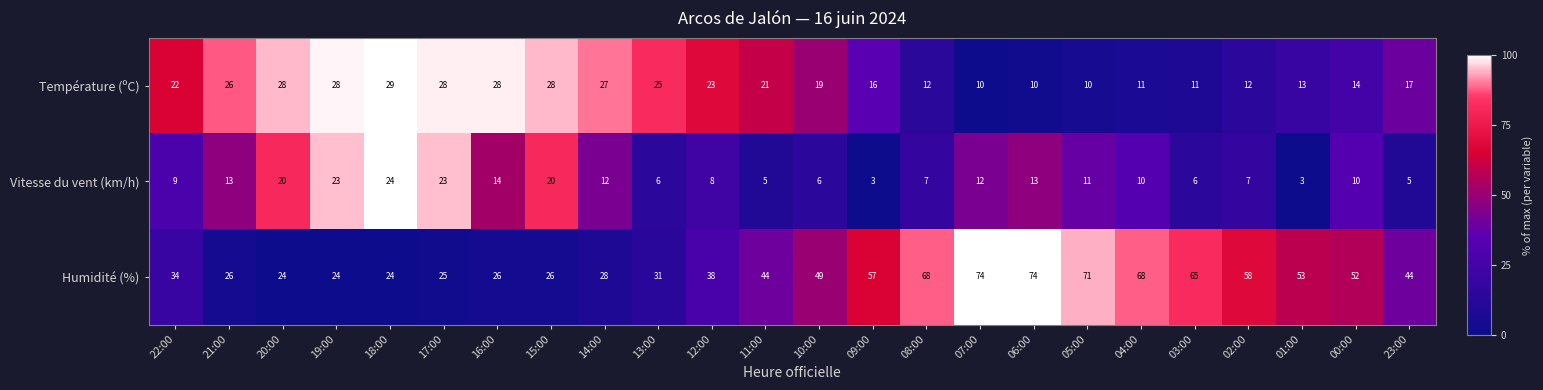

List the series in order of their overall mean, lowest first.

Vitesse du vent (km/h), Température (ºC), Humidité (%)